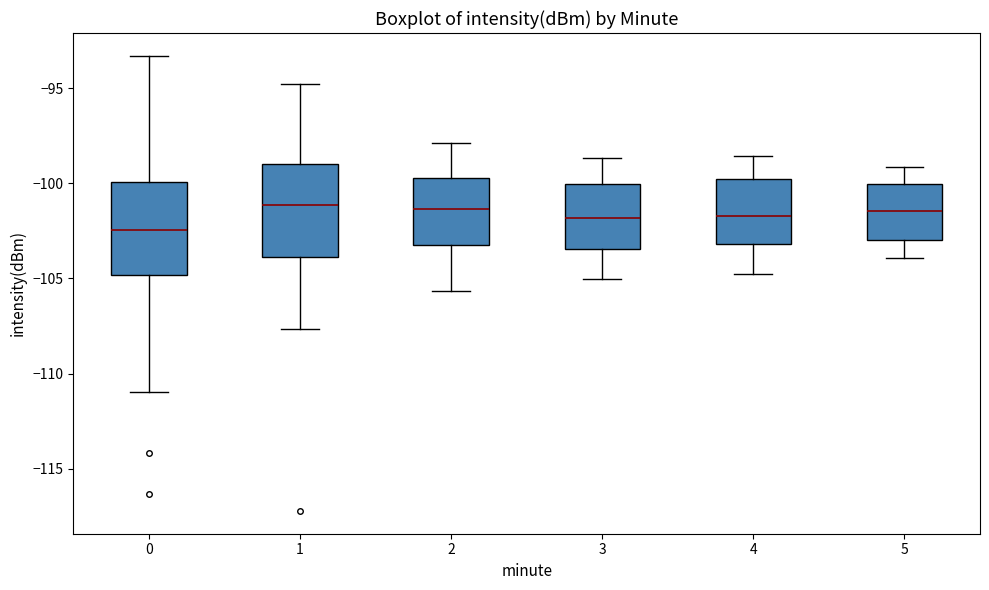

Reading left to right, transcribe this box plot: for each box, give where its median line is, the range the box spans, and where its two whiskers end, as read against the y-axis. The values are not printed on the chart, so give them approximately, as read against the axis.

0: median -102.5, box -105.0 to -100.0, whiskers -111.0 to -93.5
1: median -101.0, box -104.0 to -99.0, whiskers -107.5 to -95.0
2: median -101.5, box -103.5 to -99.5, whiskers -105.5 to -98.0
3: median -102.0, box -103.5 to -100.0, whiskers -105.0 to -98.5
4: median -101.5, box -103.0 to -100.0, whiskers -105.0 to -98.5
5: median -101.5, box -103.0 to -100.0, whiskers -104.0 to -99.0